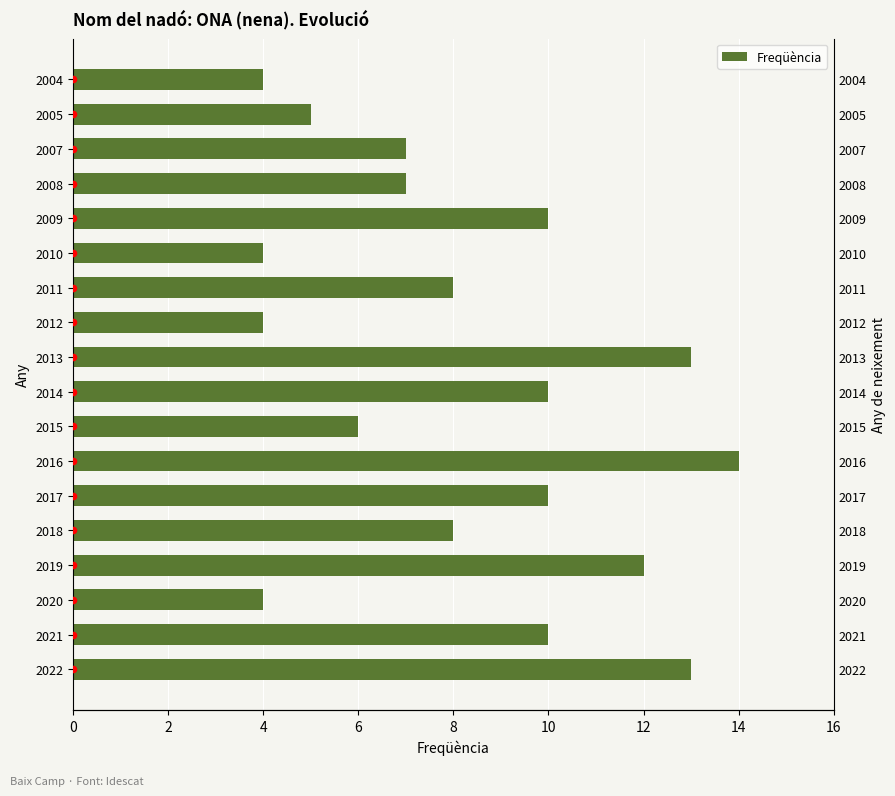

Approximately how many times larger is the value at 2004 compared to 2020?

1.0